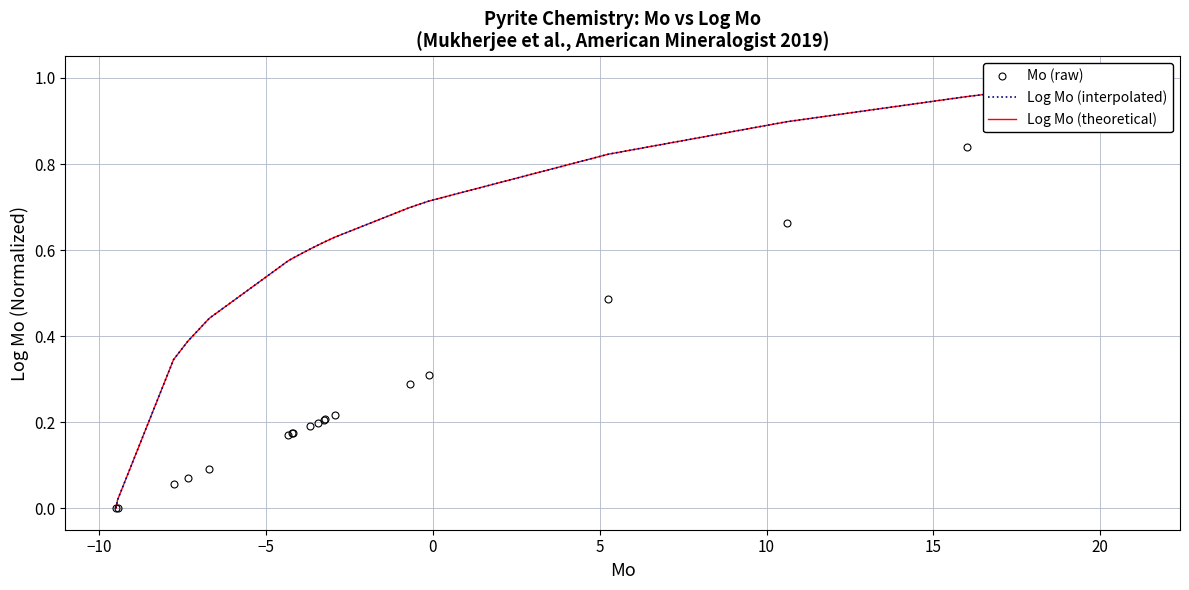

True or false: Mo (raw) has more than 0 interior local peaks.

False